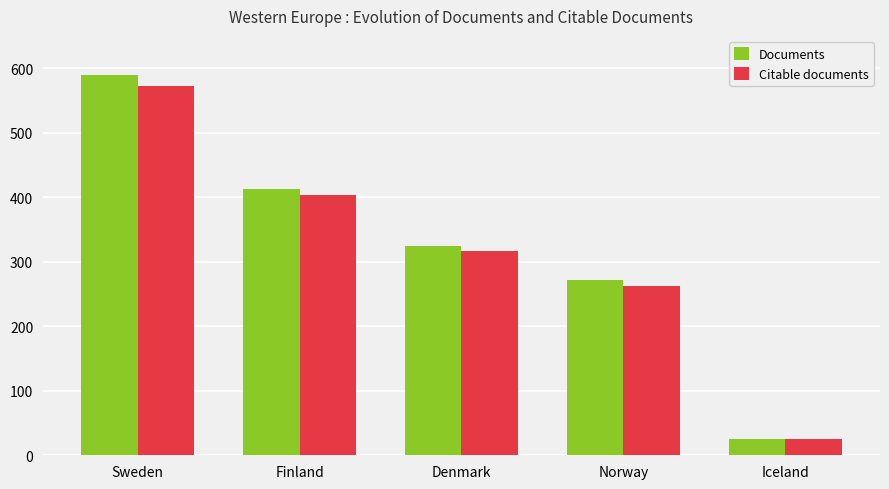

The value of Documents at Finland is 413. True or false?

True